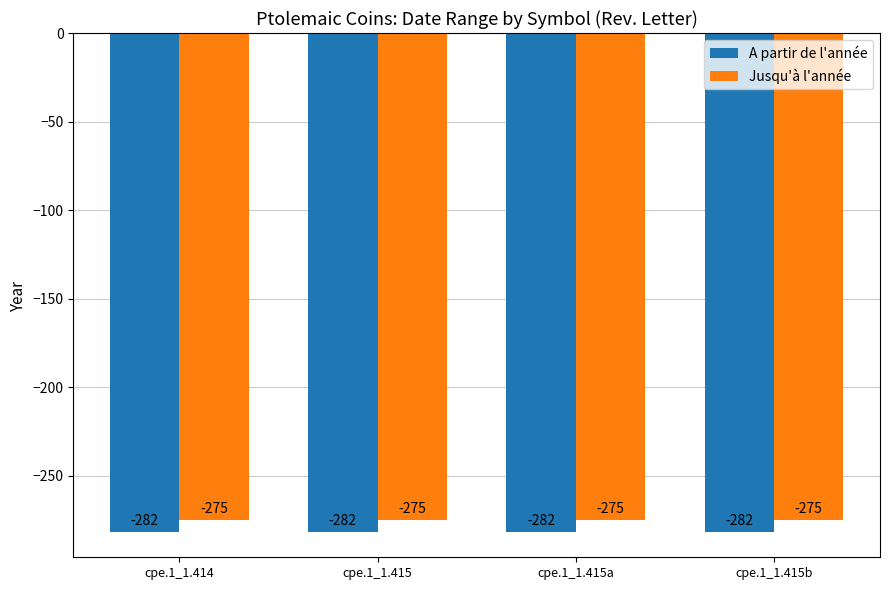

The value of Jusqu'à l'année at cpe.1_1.415b is -275. True or false?

True